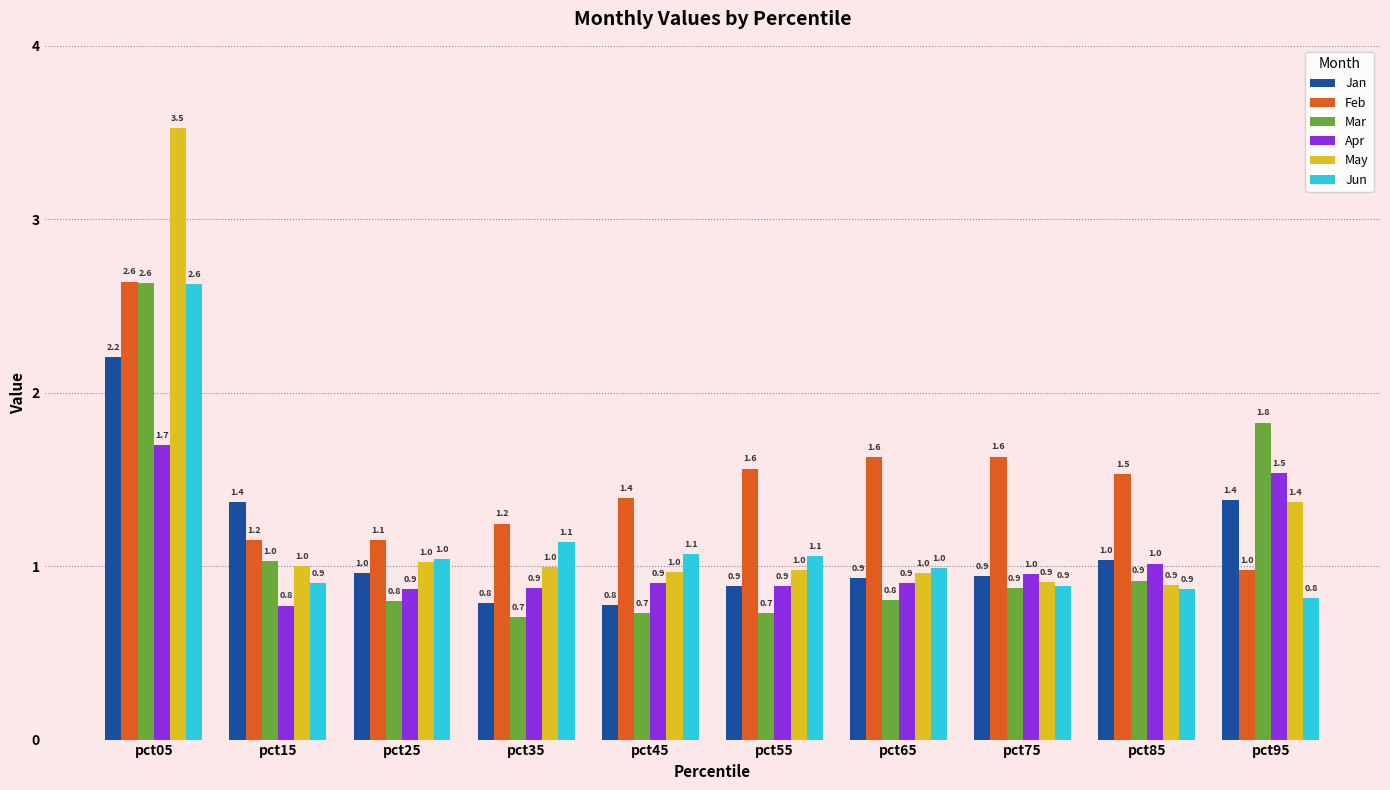

Which series has the largest total across all categories?

Feb